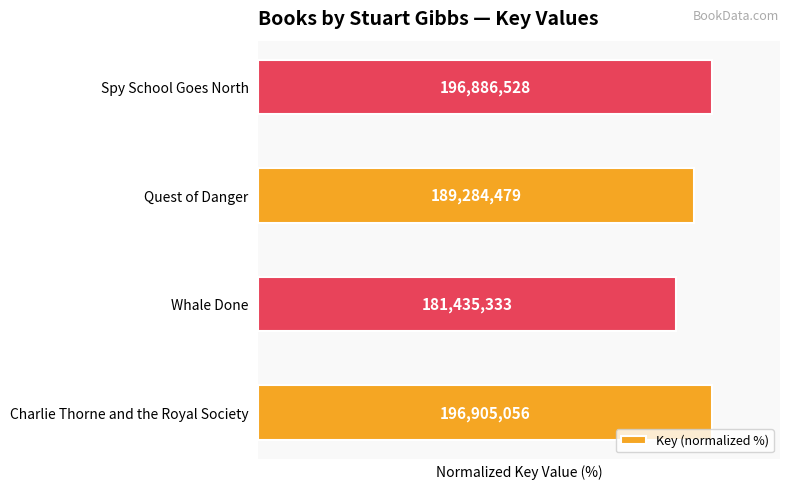

How many bars are there in total?

4